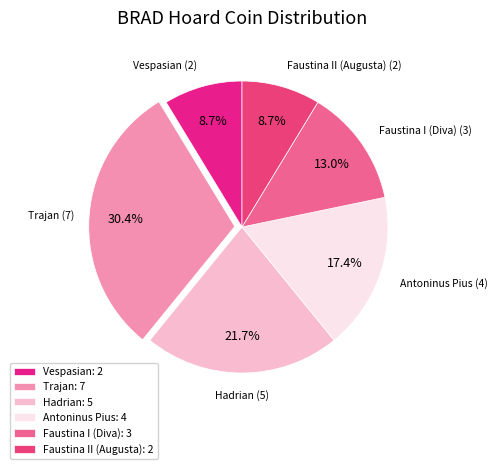

What percentage is the Trajan slice, to the nearest percent?

30%